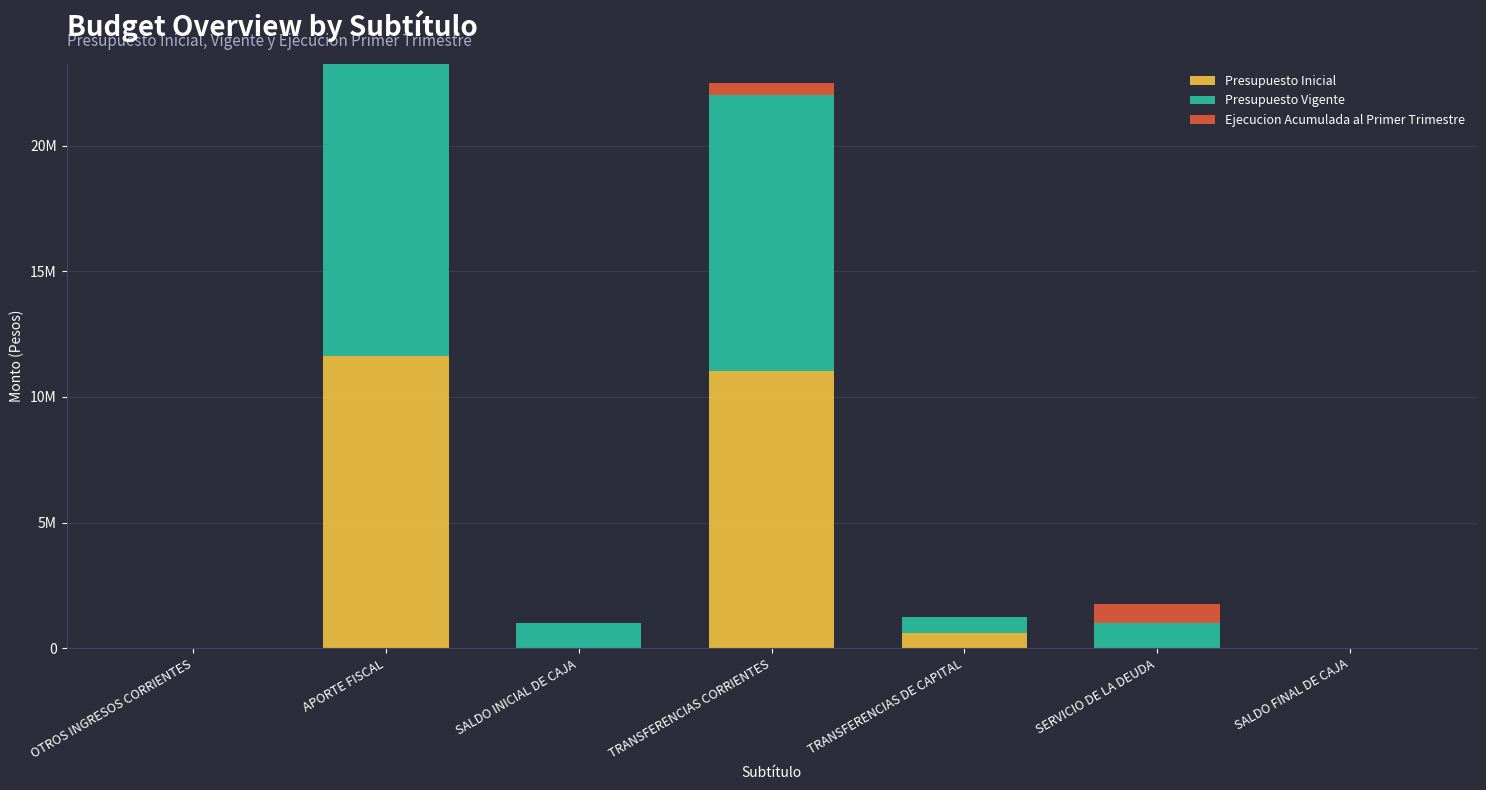

What are all the series names shown in the legend?

Presupuesto Inicial, Presupuesto Vigente, Ejecucion Acumulada al Primer Trimestre